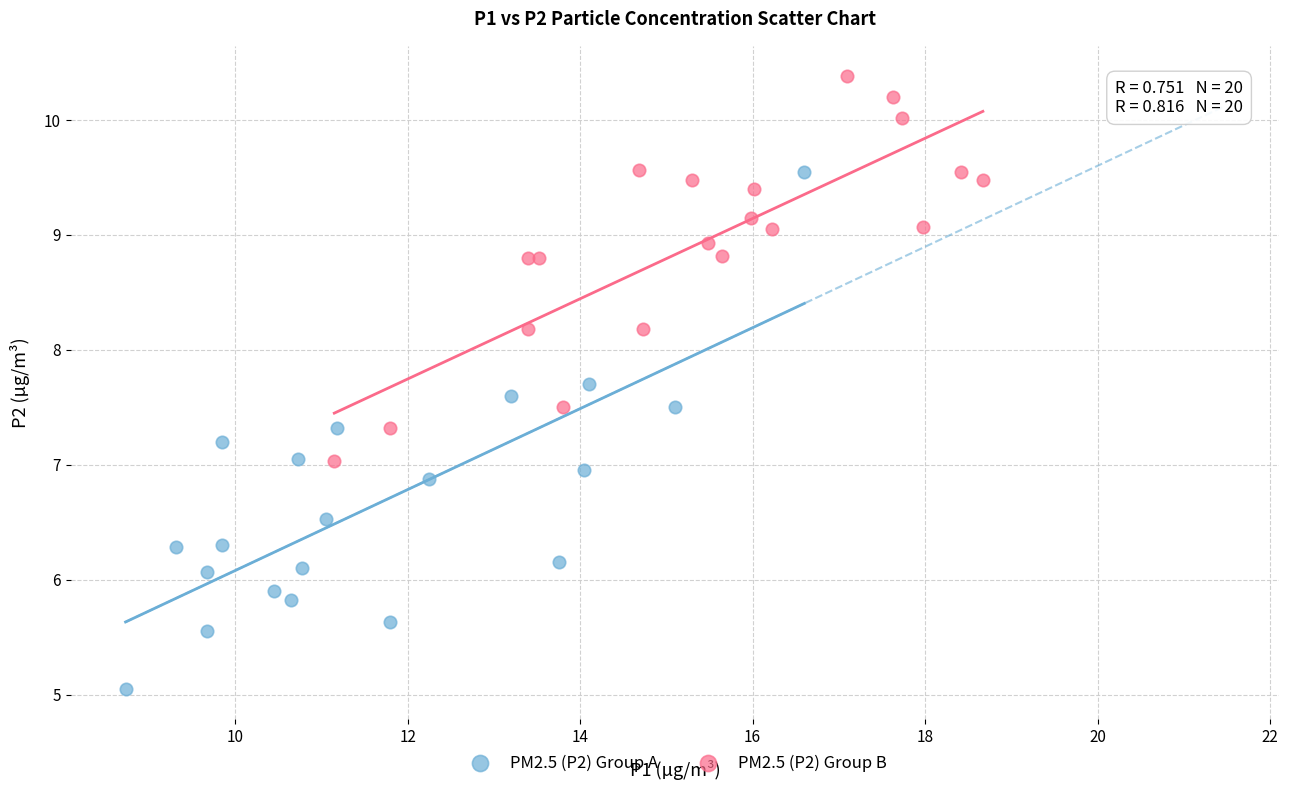

Which series reaches the minimum Y coordinate?

PM2.5 (P2) Group A